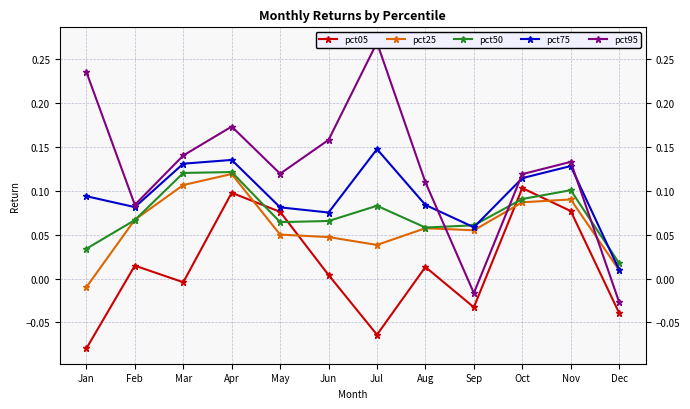

Is it true that pct50 equals 0.1 at May?

True